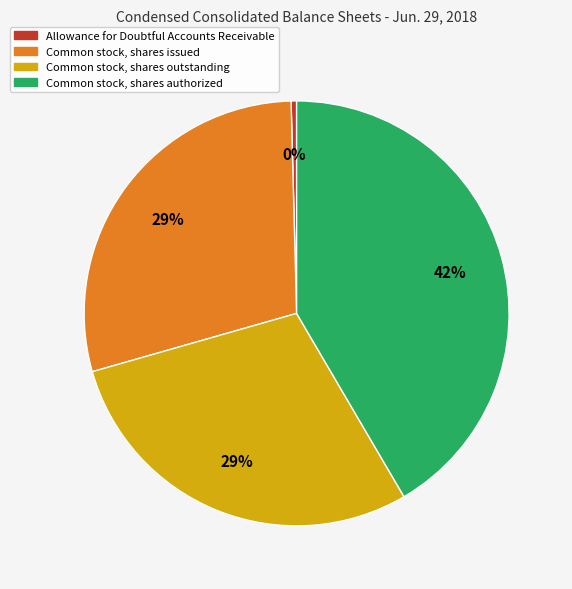

Is there a majority slice in this chart?

No